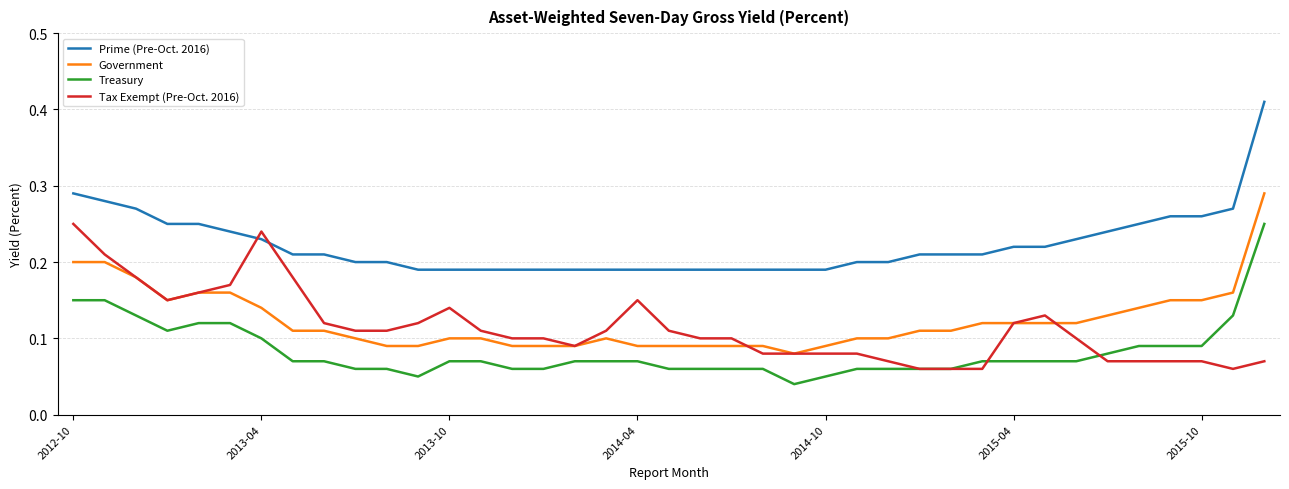

True or false: Government and Treasury intersect in this chart.

False